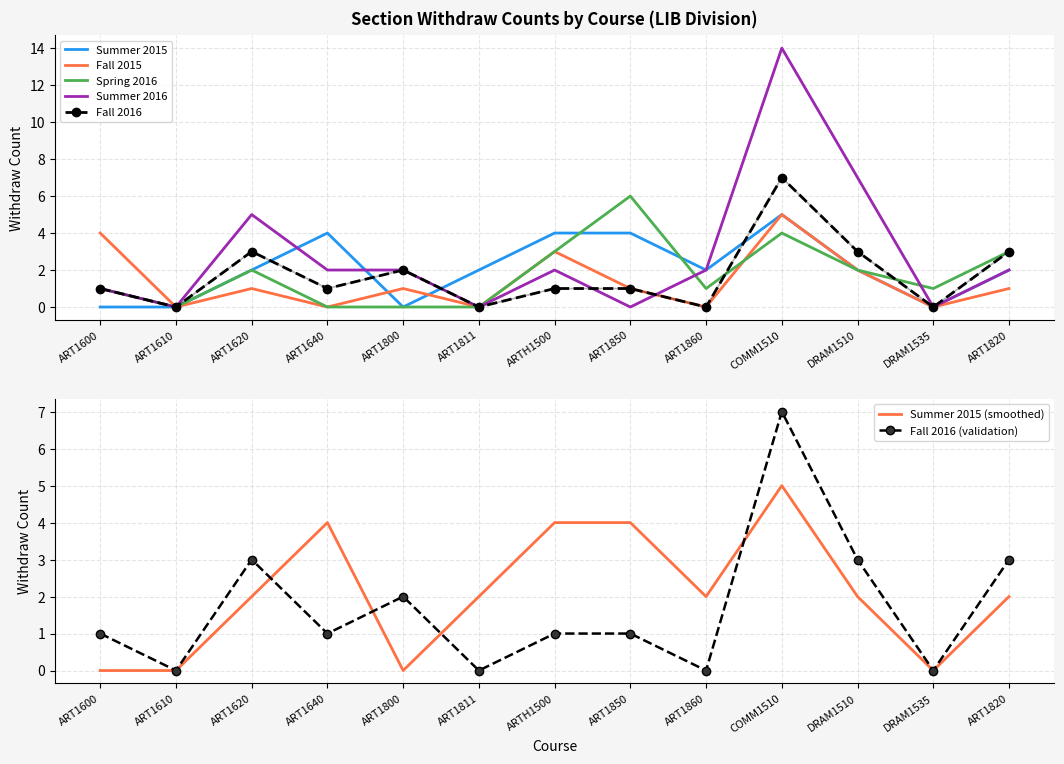

At which category is the sum across all series the highest?

COMM1510